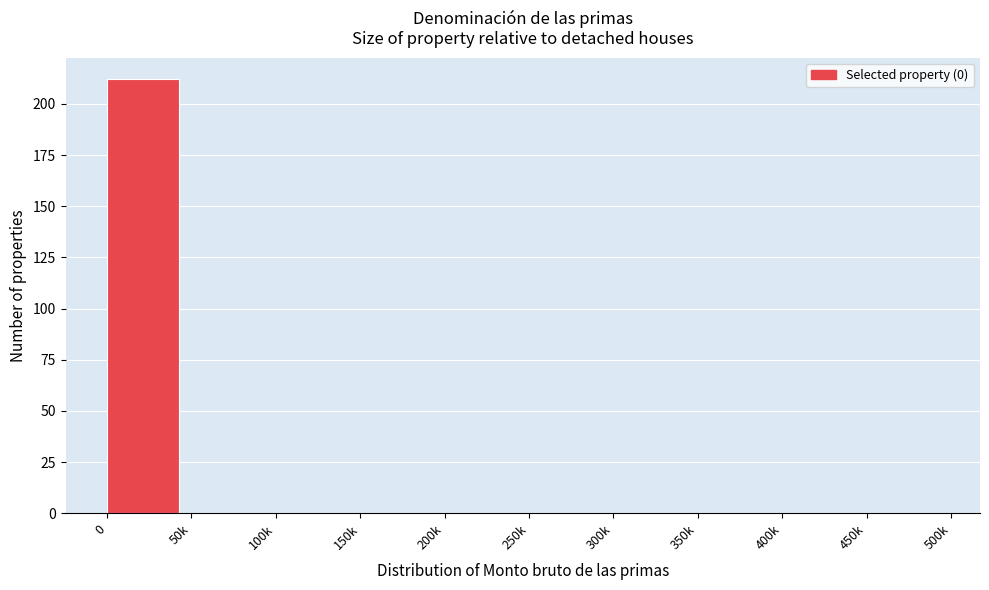

Reading left to right, list all the values displayed in this chart.

0=212	50k=0	100k=0	150k=0	200k=0	250k=0	300k=0	350k=0	400k=0	450k=0